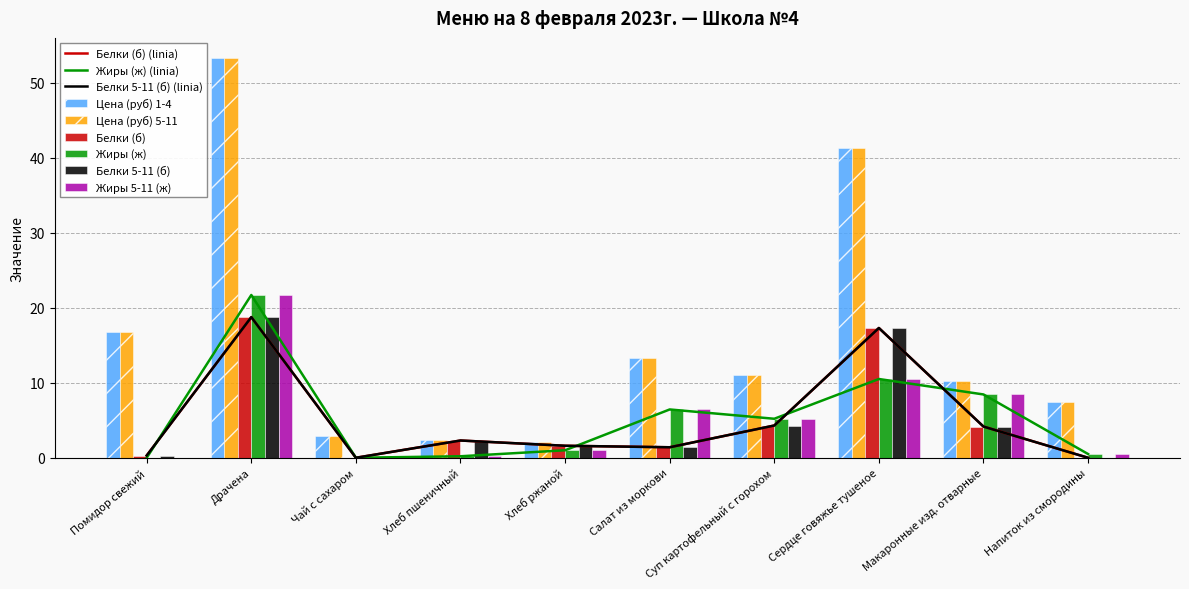

At which category is the sum across all series the highest?

Драчена